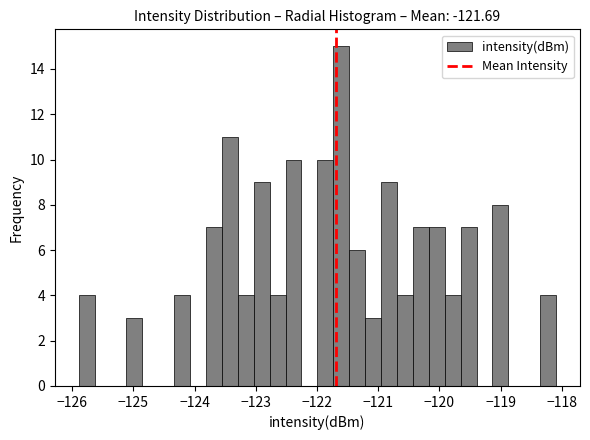

Read against the x-axis, roughly where is the centre of the tallest bar?

-121.6